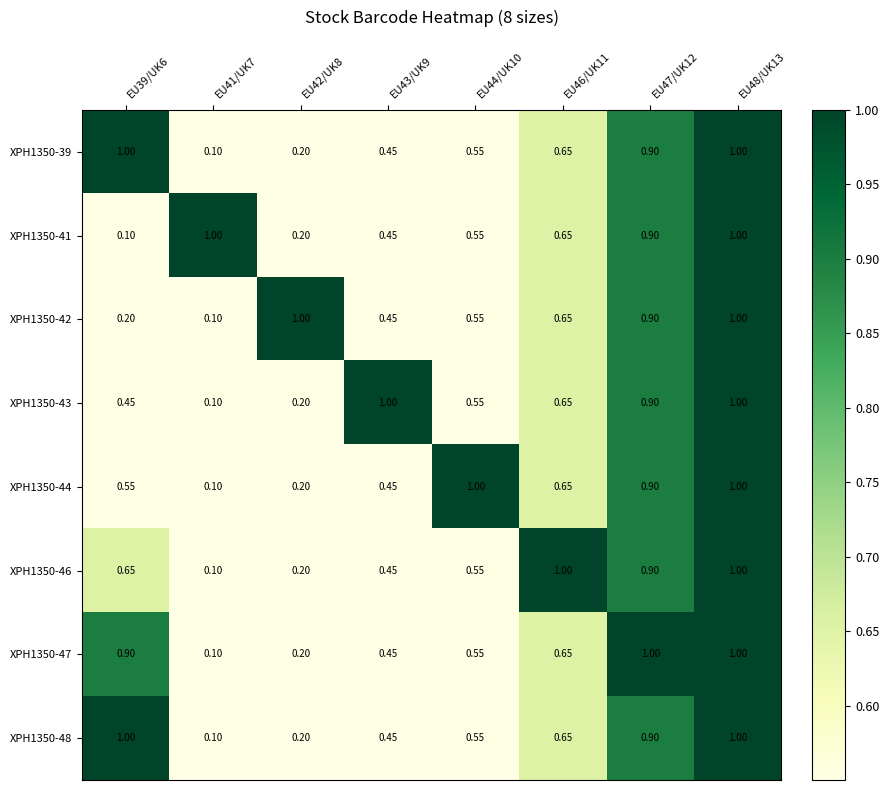

Is the value of XPH1350-46 at EU41/UK7 greater than the value of XPH1350-43 at EU43/UK9?

No